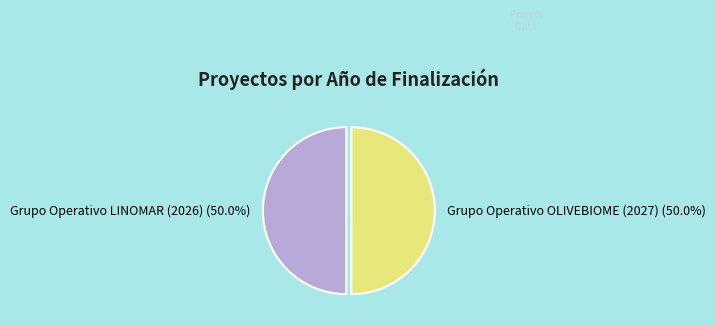

What percentage do Grupo Operativo OLIVEBIOME (2027) and Grupo Operativo LINOMAR (2026) together represent?

100.0%